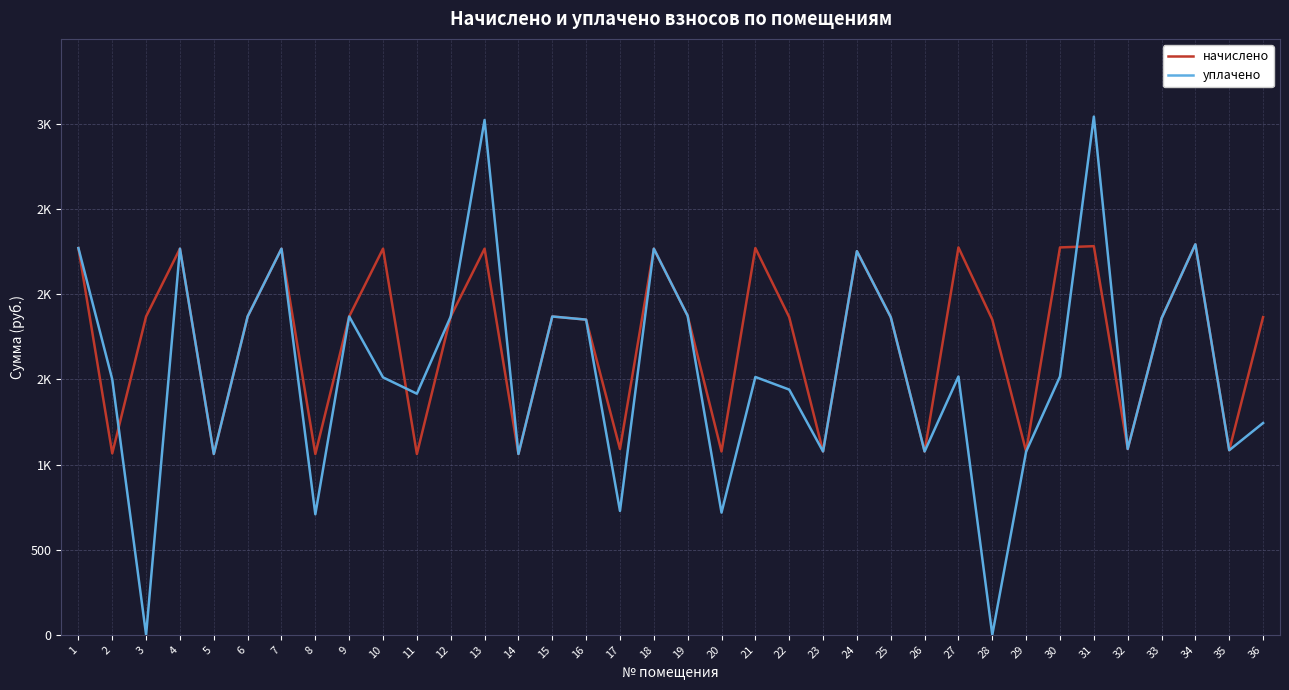

Reading left to right, list all the values displayed in this chart.

начислено: 1=2271.2	2=1065.5	3=1869.3	4=2267.5	5=1061.8	6=1869.3	7=2267.5	8=1061.8	9=1869.3	10=2267.5	11=1061.8	12=1869.3	13=2267.5	14=1061.8	15=1869.3	16=1850.9	17=1091.3	18=2267.5	19=1873.0	20=1076.6	21=2271.2	22=1865.6	23=1076.6	24=2252.8	25=1865.6	26=1076.6	27=2274.9	28=1850.9	29=1076.6	30=2274.9	31=2282.2	32=1091.3	33=1858.3	34=2293.3	35=1084.0	36=1865.6
уплачено: 1=2271.2	2=1500.0	3=0.0	4=2267.5	5=1061.8	6=1869.3	7=2267.5	8=707.9	9=1869.3	10=1511.7	11=1415.8	12=1869.3	13=3023.4	14=1061.8	15=1869.3	16=1850.9	17=727.6	18=2267.5	19=1873.0	20=717.7	21=1514.1	22=1440.0	23=1076.6	24=2252.9	25=1865.6	26=1076.6	27=1516.6	28=0.0	29=1076.6	30=1516.6	31=3043.0	32=1091.3	33=1858.3	34=2293.3	35=1084.0	36=1243.7